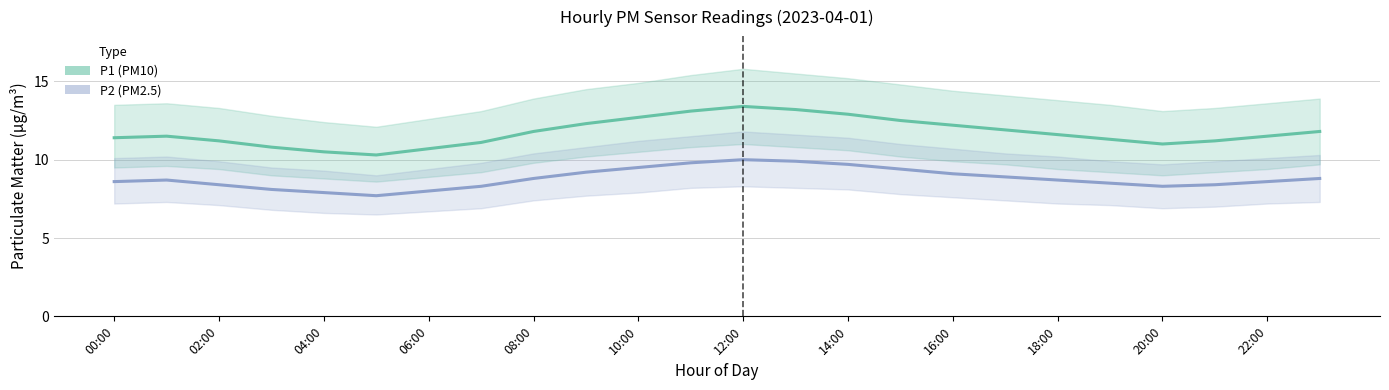

Is it true that P2 (PM2.5) equals 8.7 at 18:00?

True